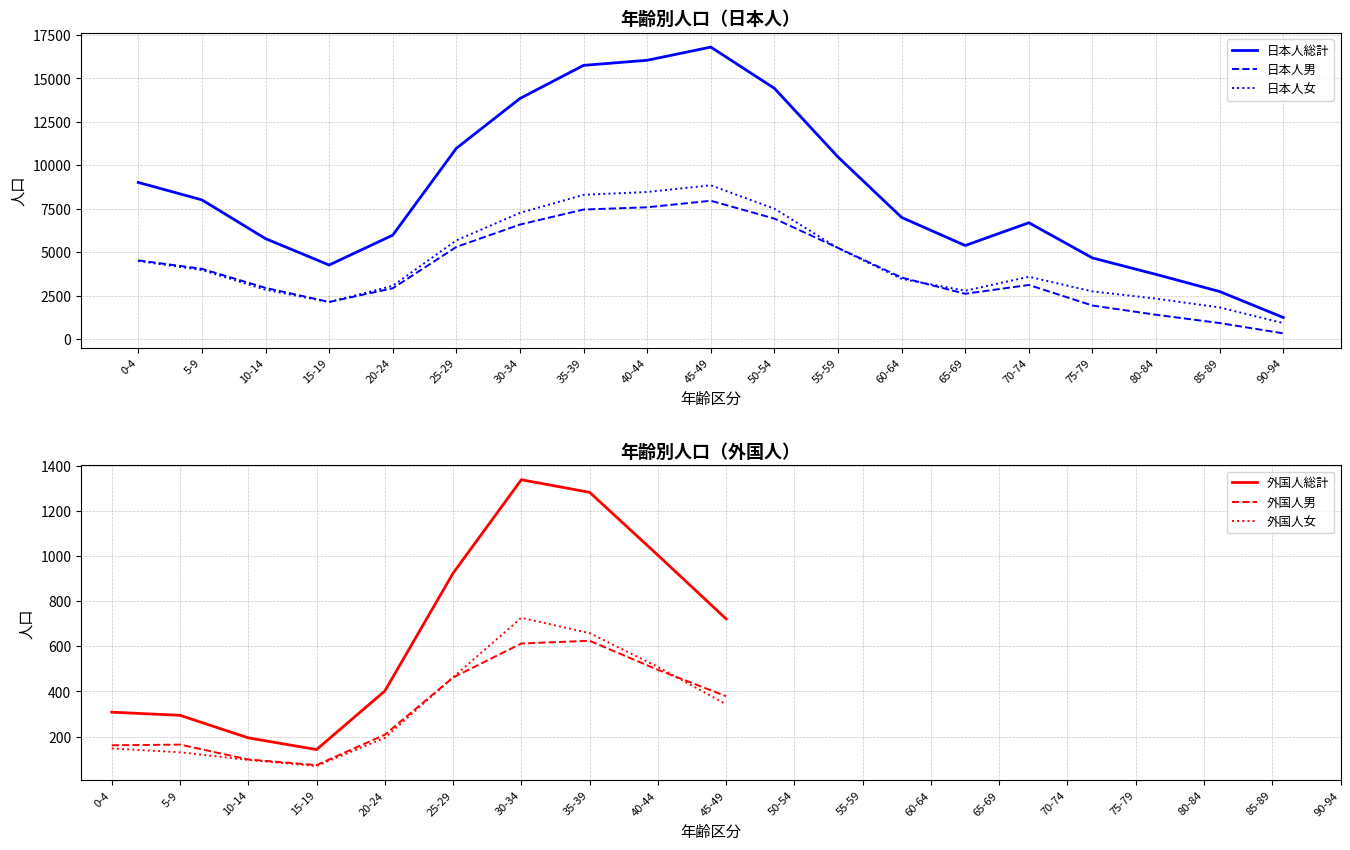

What is the sum of all 日本人総計 values?

162819